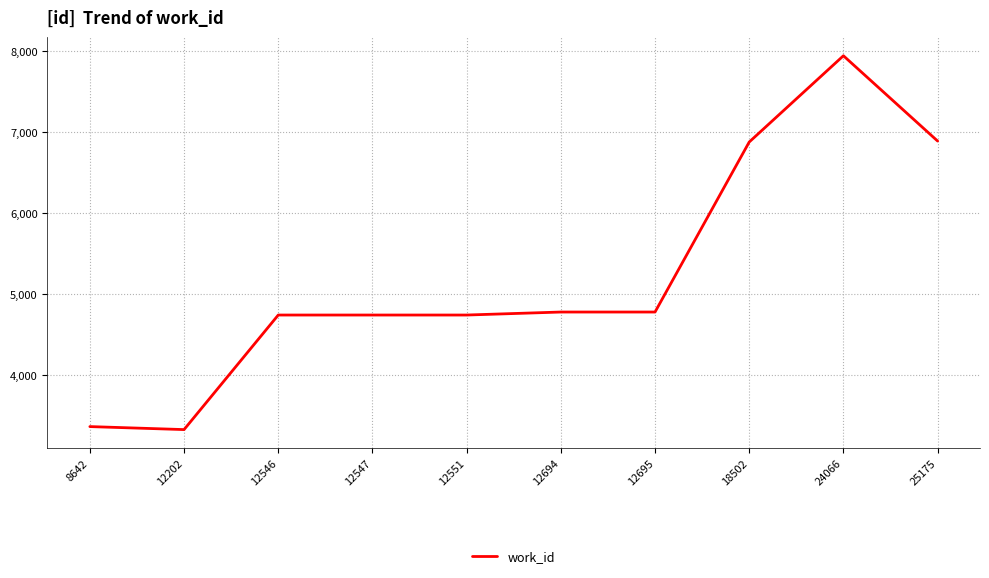

At which category does the chart reach its peak across all series?

24066